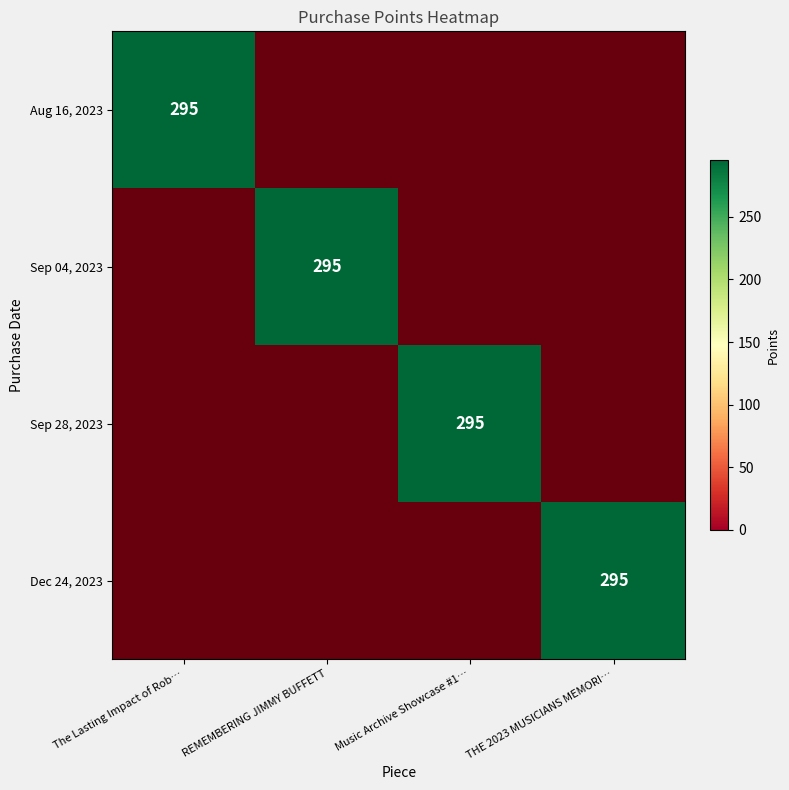

Where is Sep 28, 2023 nearest to the value 0?

The Lasting Impact of Rob…